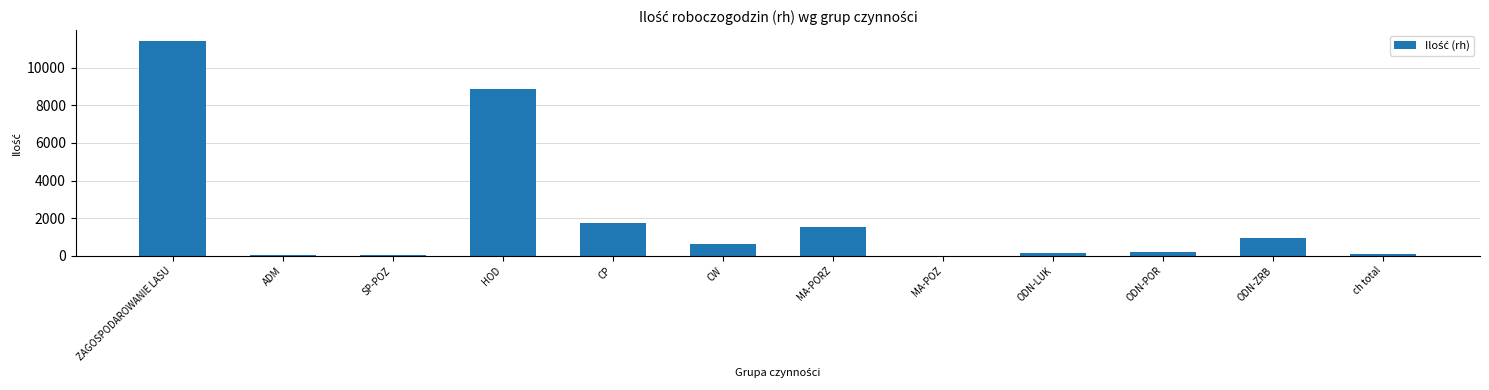

At which category does the chart reach its peak across all series?

ZAGOSPODAROWANIE LASU